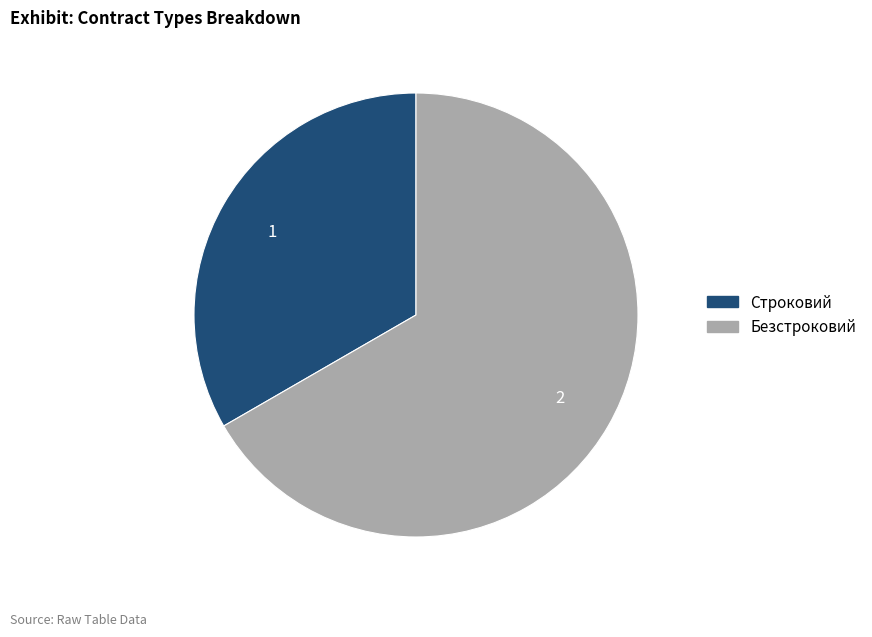

Do Безстроковий and Строковий together represent more than half of the pie?

Yes